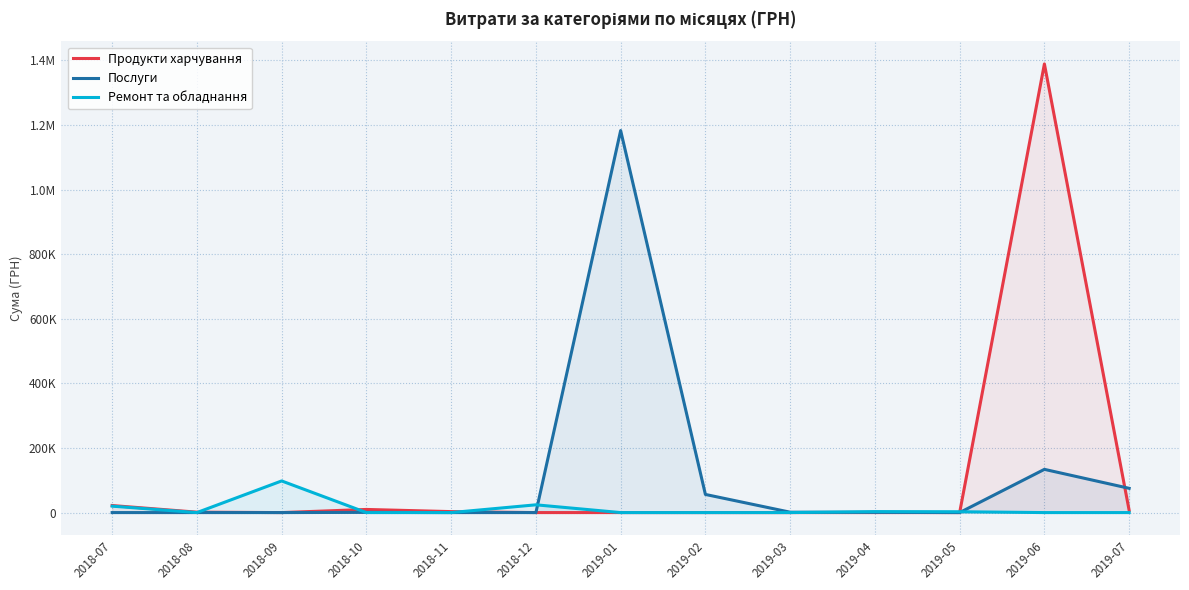

At which label is Послуги closest to 591434?

2019-06